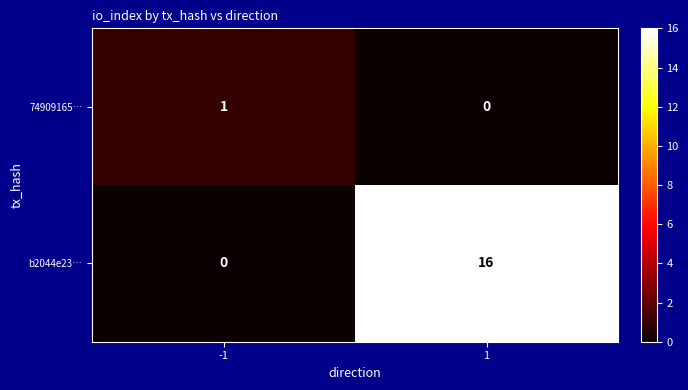

What is the sum of all b2044e23… values?

16